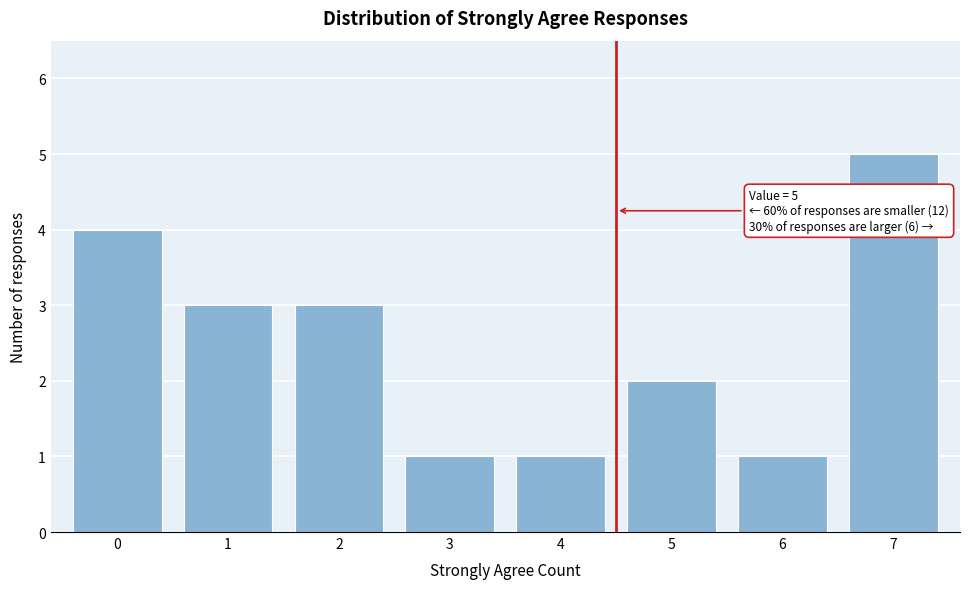

Reading left to right, transcribe all the data shown in this chart.

0=4	1=3	2=3	3=1	4=1	5=2	6=1	7=5